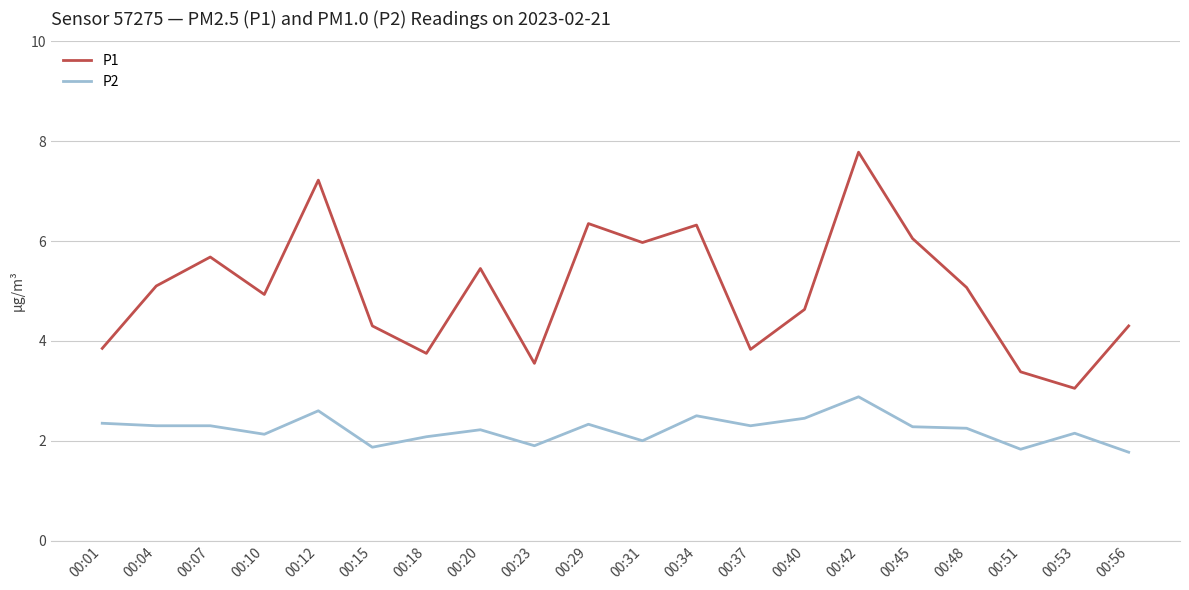

True or false: P2 has more than 1 points higher than both neighbors.

True